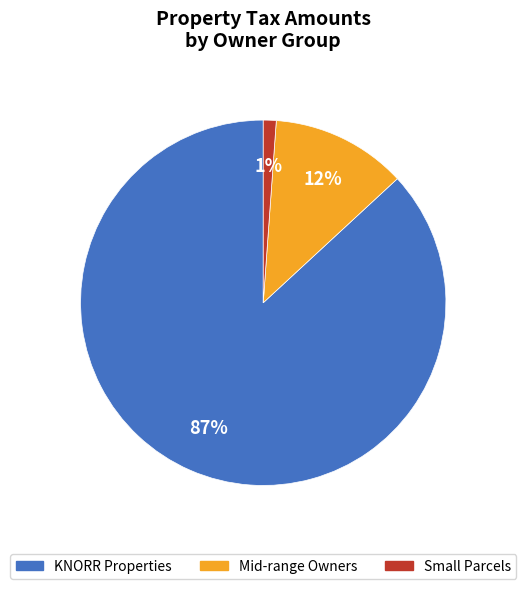

Combined, do Small Parcels and Mid-range Owners account for over 50%?

No